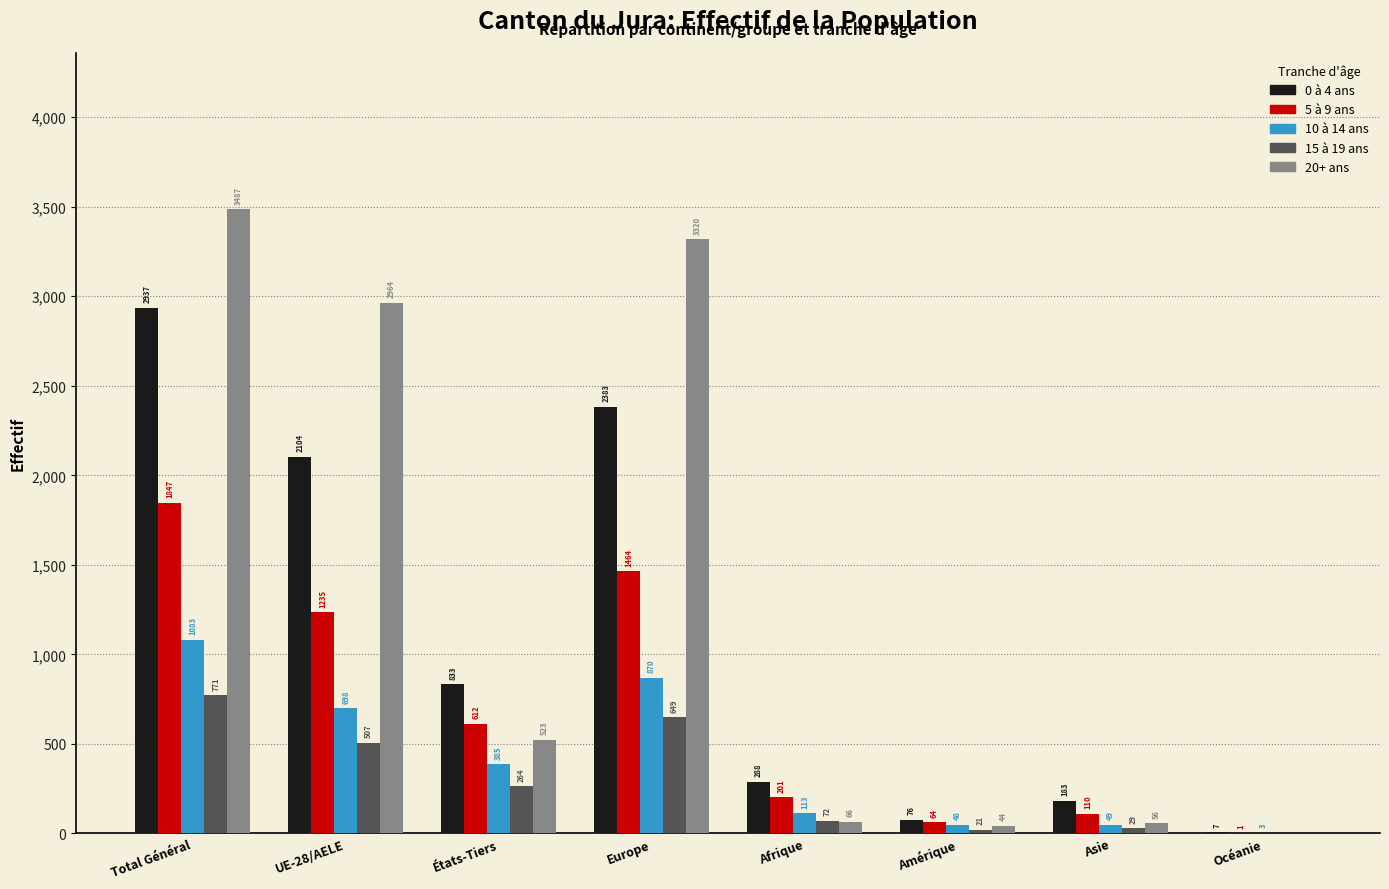

Which series has the largest total across all categories?

20+ ans